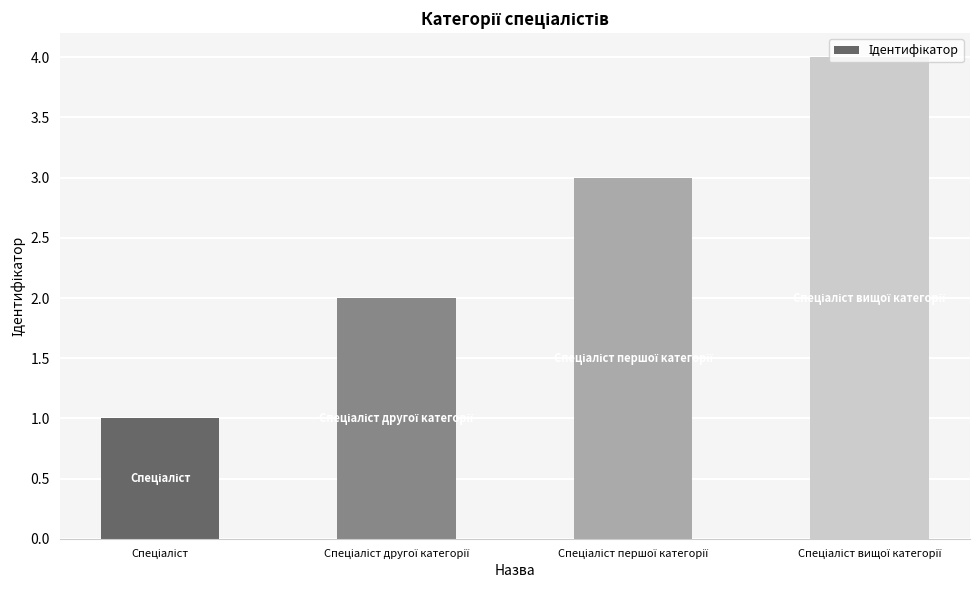

What is the difference between the second highest and second lowest values?

1